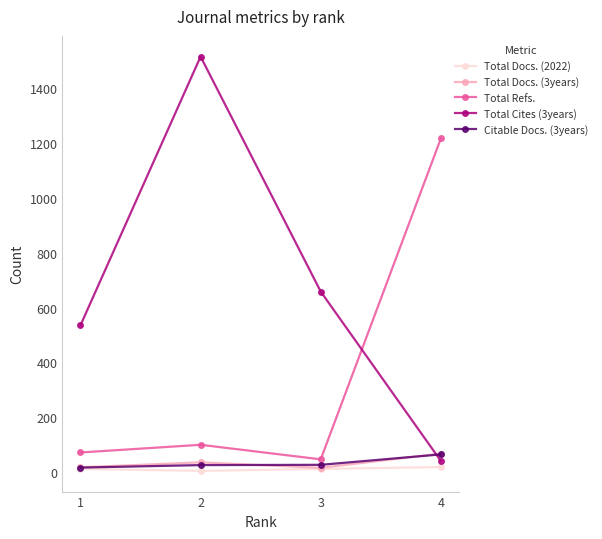

Which series has the largest total across all categories?

Total Cites (3years)